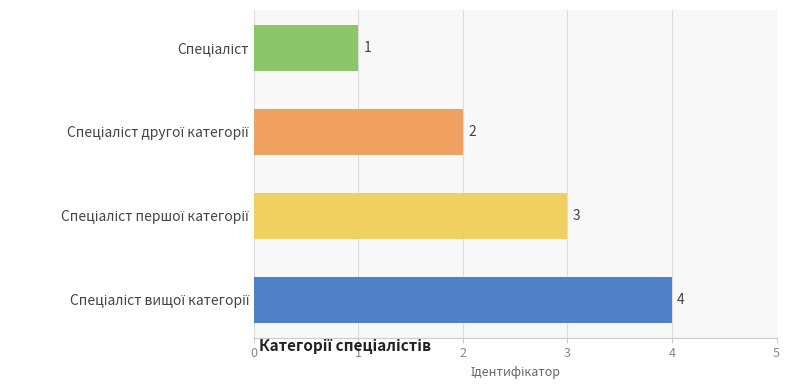

Count the values in the range 2 to 4.

3